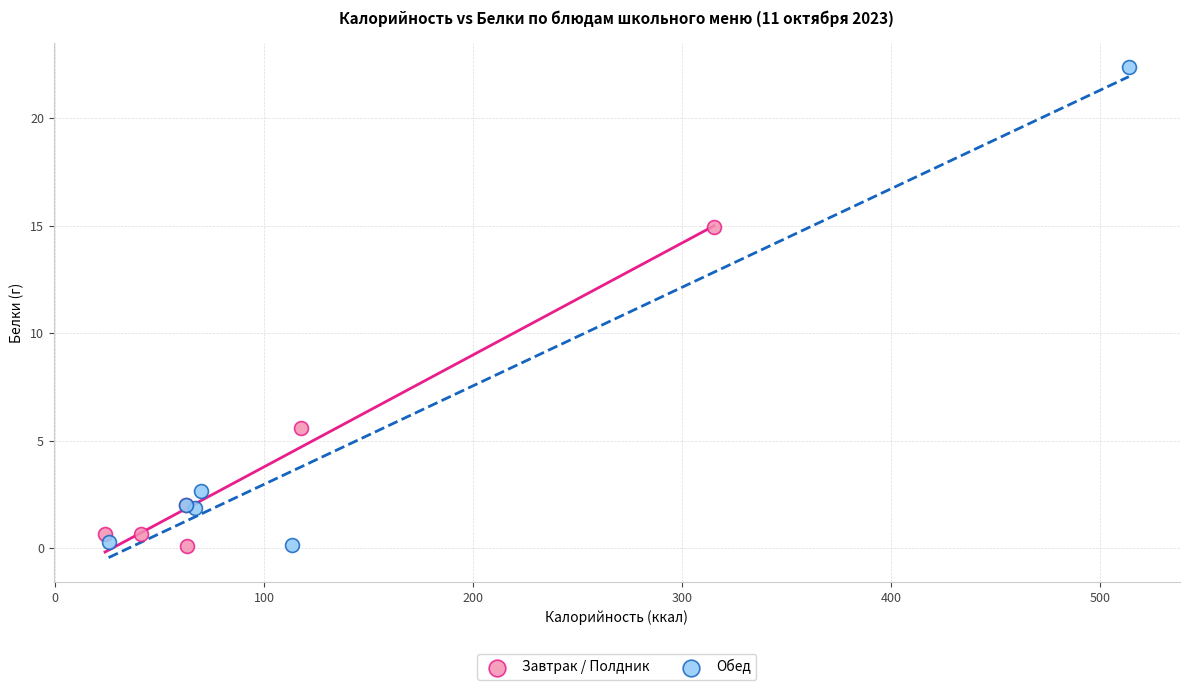

Which series reaches the maximum Y coordinate?

Обед